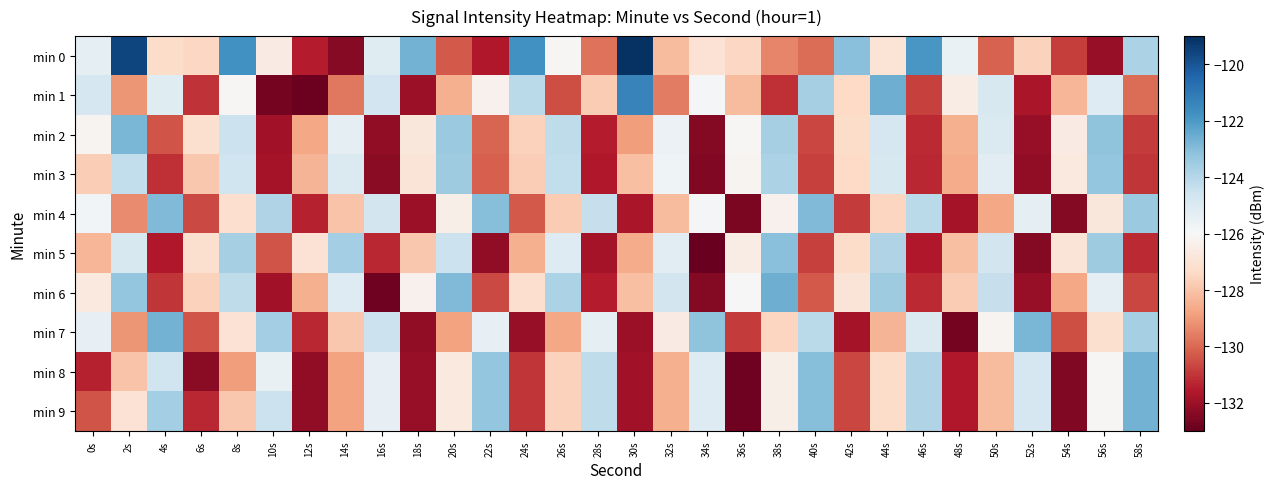

Reading left to right, extract all data points from this chart.

min 0: 0s=-125.4	2s=-119.5	4s=-127.3	6s=-127.5	8s=-121.8	10s=-126.6	12s=-131.5	14s=-132.4	16s=-125.2	18s=-122.7	20s=-130.3	22s=-131.6	24s=-121.8	26s=-126.1	28s=-129.8	30s=-119.1	32s=-128.2	34s=-127.0	36s=-127.4	38s=-129.4	40s=-129.9	42s=-123.1	44s=-127.0	46s=-121.9	48s=-125.6	50s=-130.2	52s=-127.6	54s=-130.9	56s=-132.1	58s=-123.8
min 1: 0s=-124.8	2s=-129.1	4s=-125.2	6s=-131.1	8s=-126.1	10s=-132.7	12s=-132.9	14s=-129.7	16s=-124.6	18s=-132.0	20s=-128.5	22s=-126.3	24s=-124.1	26s=-130.5	28s=-127.8	30s=-121.3	32s=-129.6	34s=-125.9	36s=-128.2	38s=-131.1	40s=-123.7	42s=-127.4	44s=-122.6	46s=-130.8	48s=-126.5	50s=-124.9	52s=-131.7	54s=-128.3	56s=-125.1	58s=-129.9
min 2: 0s=-126.2	2s=-122.8	4s=-130.4	6s=-127.1	8s=-124.5	10s=-131.9	12s=-128.7	14s=-125.3	16s=-132.2	18s=-126.8	20s=-123.4	22s=-130.1	24s=-127.6	26s=-124.2	28s=-131.5	30s=-128.9	32s=-125.6	34s=-132.4	36s=-126.1	38s=-123.7	40s=-130.7	42s=-127.3	44s=-124.8	46s=-131.2	48s=-128.5	50s=-125.0	52s=-132.1	54s=-126.6	56s=-123.2	58s=-130.9
min 3: 0s=-127.7	2s=-124.3	4s=-131.1	6s=-127.9	8s=-124.6	10s=-131.8	12s=-128.4	14s=-125.0	16s=-132.3	18s=-126.9	20s=-123.5	22s=-130.2	24s=-127.7	26s=-124.3	28s=-131.6	30s=-128.1	32s=-125.7	34s=-132.5	36s=-126.2	38s=-123.8	40s=-130.8	42s=-127.4	44s=-124.9	46s=-131.3	48s=-128.6	50s=-125.2	52s=-132.2	54s=-126.7	56s=-123.3	58s=-131.0
min 4: 0s=-125.8	2s=-129.3	4s=-122.9	6s=-130.6	8s=-127.2	10s=-123.9	12s=-131.4	14s=-128.0	16s=-124.7	18s=-132.0	20s=-126.4	22s=-123.0	24s=-130.3	26s=-127.8	28s=-124.4	30s=-131.7	32s=-128.2	34s=-125.9	36s=-132.6	38s=-126.3	40s=-122.9	42s=-130.9	44s=-127.5	46s=-124.1	48s=-131.8	50s=-128.7	52s=-125.3	54s=-132.4	56s=-126.8	58s=-123.4
min 5: 0s=-128.3	2s=-124.9	4s=-131.6	6s=-127.1	8s=-123.7	10s=-130.4	12s=-127.0	14s=-123.6	16s=-131.3	18s=-127.9	20s=-124.5	22s=-132.2	24s=-128.5	26s=-125.1	28s=-131.8	30s=-128.6	32s=-125.2	34s=-132.9	36s=-126.5	38s=-123.1	40s=-130.8	42s=-127.3	44s=-123.9	46s=-131.6	48s=-128.1	50s=-124.7	52s=-132.4	54s=-126.9	56s=-123.5	58s=-131.2
min 6: 0s=-126.7	2s=-123.3	4s=-131.0	6s=-127.6	8s=-124.2	10s=-131.9	12s=-128.5	14s=-125.1	16s=-132.8	18s=-126.3	20s=-122.9	22s=-130.6	24s=-127.2	26s=-123.8	28s=-131.5	30s=-128.1	32s=-124.7	34s=-132.4	36s=-126.0	38s=-122.6	40s=-130.3	42s=-126.9	44s=-123.5	46s=-131.2	48s=-127.8	50s=-124.4	52s=-132.1	54s=-128.7	56s=-125.3	58s=-130.7
min 7: 0s=-125.4	2s=-129.1	4s=-122.7	6s=-130.4	8s=-127.0	10s=-123.6	12s=-131.3	14s=-127.9	16s=-124.5	18s=-132.2	20s=-128.8	22s=-125.4	24s=-132.1	26s=-128.7	28s=-125.3	30s=-132.0	32s=-126.6	34s=-123.2	36s=-130.9	38s=-127.5	40s=-124.1	42s=-131.8	44s=-128.4	46s=-125.0	48s=-132.7	50s=-126.2	52s=-122.8	54s=-130.5	56s=-127.1	58s=-123.7
min 8: 0s=-131.4	2s=-128.0	4s=-124.6	6s=-132.3	8s=-128.9	10s=-125.5	12s=-132.2	14s=-128.8	16s=-125.4	18s=-132.1	20s=-126.7	22s=-123.3	24s=-131.0	26s=-127.6	28s=-124.2	30s=-131.9	32s=-128.5	34s=-125.1	36s=-132.8	38s=-126.4	40s=-123.0	42s=-130.7	44s=-127.3	46s=-123.9	48s=-131.6	50s=-128.2	52s=-124.8	54s=-132.5	56s=-126.1	58s=-122.7
min 9: 0s=-130.4	2s=-127.0	4s=-123.6	6s=-131.3	8s=-127.9	10s=-124.5	12s=-132.2	14s=-128.8	16s=-125.4	18s=-132.1	20s=-126.7	22s=-123.3	24s=-131.0	26s=-127.6	28s=-124.2	30s=-131.9	32s=-128.5	34s=-125.1	36s=-132.8	38s=-126.4	40s=-123.0	42s=-130.7	44s=-127.3	46s=-123.9	48s=-131.6	50s=-128.2	52s=-124.8	54s=-132.5	56s=-126.1	58s=-122.7